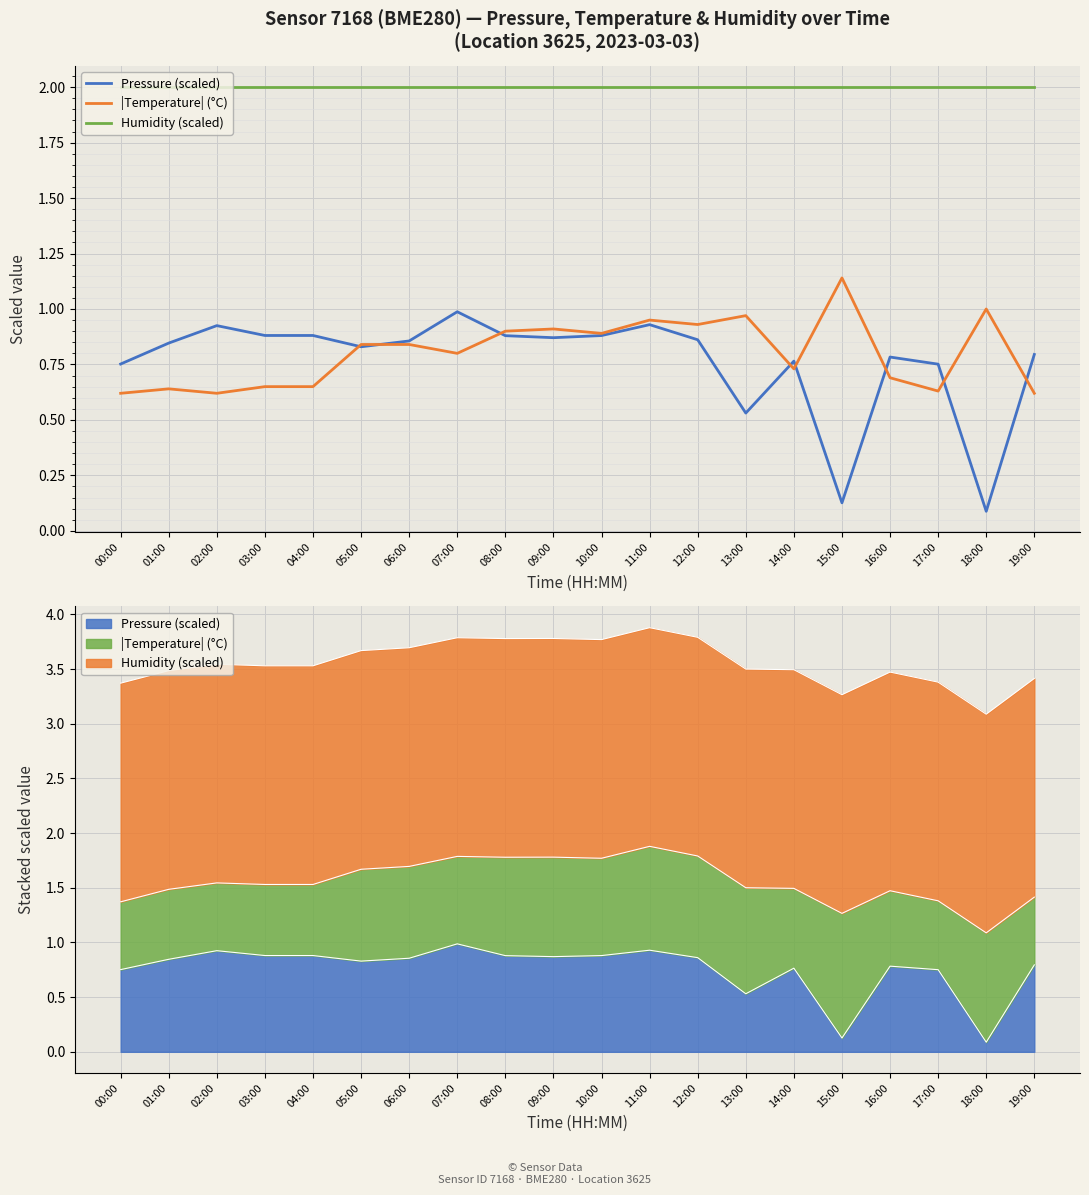

Reading left to right, extract all data points from this chart.

Pressure (scaled): 00:00=0.8	01:00=0.8	02:00=0.9	03:00=0.9	04:00=0.9	05:00=0.8	06:00=0.9	07:00=1.0	08:00=0.9	09:00=0.9	10:00=0.9	11:00=0.9	12:00=0.9	13:00=0.5	14:00=0.8	15:00=0.1	16:00=0.8	17:00=0.8	18:00=0.1	19:00=0.8
|Temperature| (°C): 00:00=0.6	01:00=0.6	02:00=0.6	03:00=0.7	04:00=0.7	05:00=0.8	06:00=0.8	07:00=0.8	08:00=0.9	09:00=0.9	10:00=0.9	11:00=0.9	12:00=0.9	13:00=1.0	14:00=0.7	15:00=1.1	16:00=0.7	17:00=0.6	18:00=1.0	19:00=0.6
Humidity (scaled): 00:00=2.0	01:00=2.0	02:00=2.0	03:00=2.0	04:00=2.0	05:00=2.0	06:00=2.0	07:00=2.0	08:00=2.0	09:00=2.0	10:00=2.0	11:00=2.0	12:00=2.0	13:00=2.0	14:00=2.0	15:00=2.0	16:00=2.0	17:00=2.0	18:00=2.0	19:00=2.0